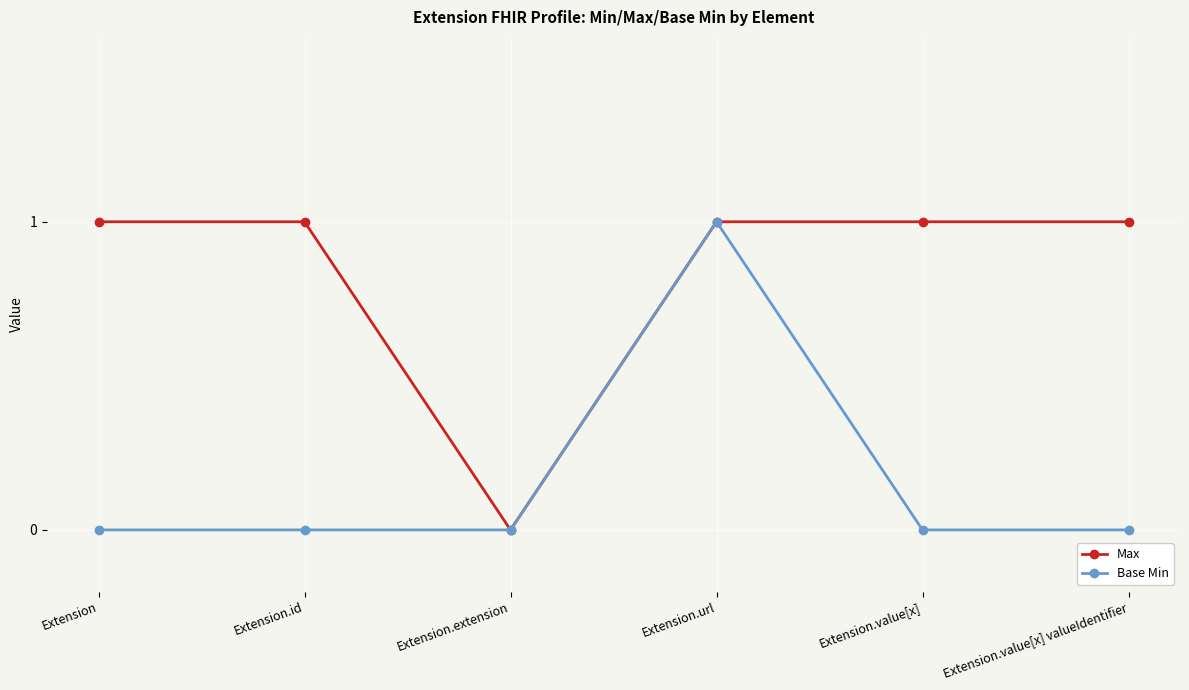

Reading left to right, list all the values displayed in this chart.

Max: 1	1	0	1	1	1
Base Min: 0	0	0	1	0	0